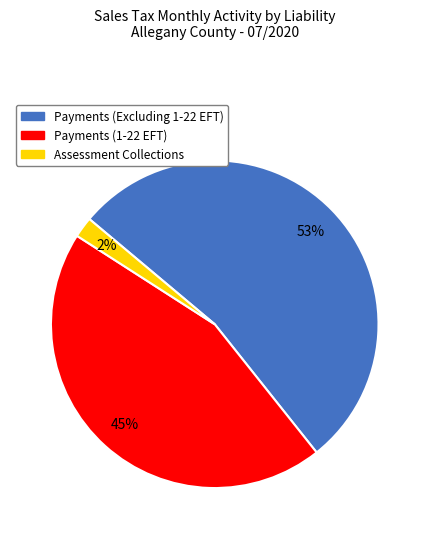

Rank the categories by value from lowest to highest.

Assessment Collections, Payments (1-22 EFT), Payments (Excluding 1-22 EFT)